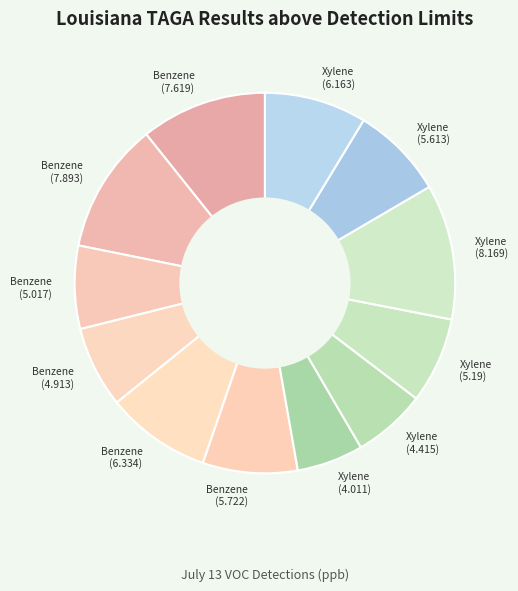

Is Xylene (5.613) the majority of the pie?

No